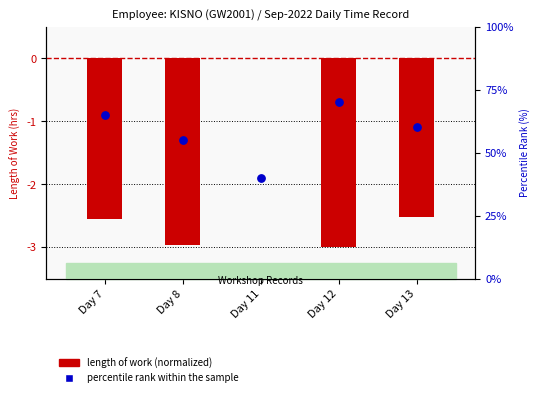

At how many categories does at least one series exceed 25?

5